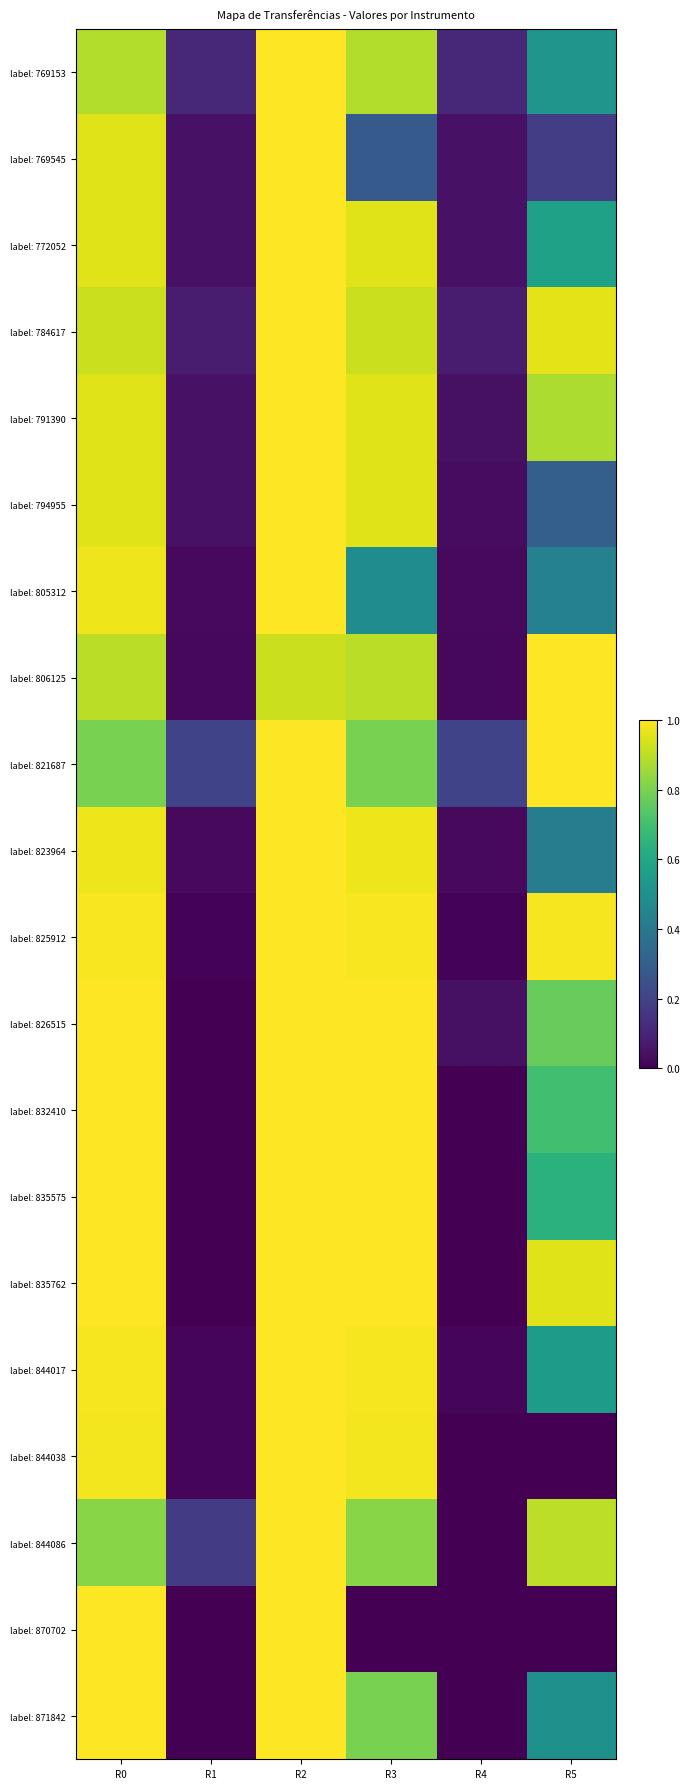

What is the difference between the highest and lowest values at R5?

1.0